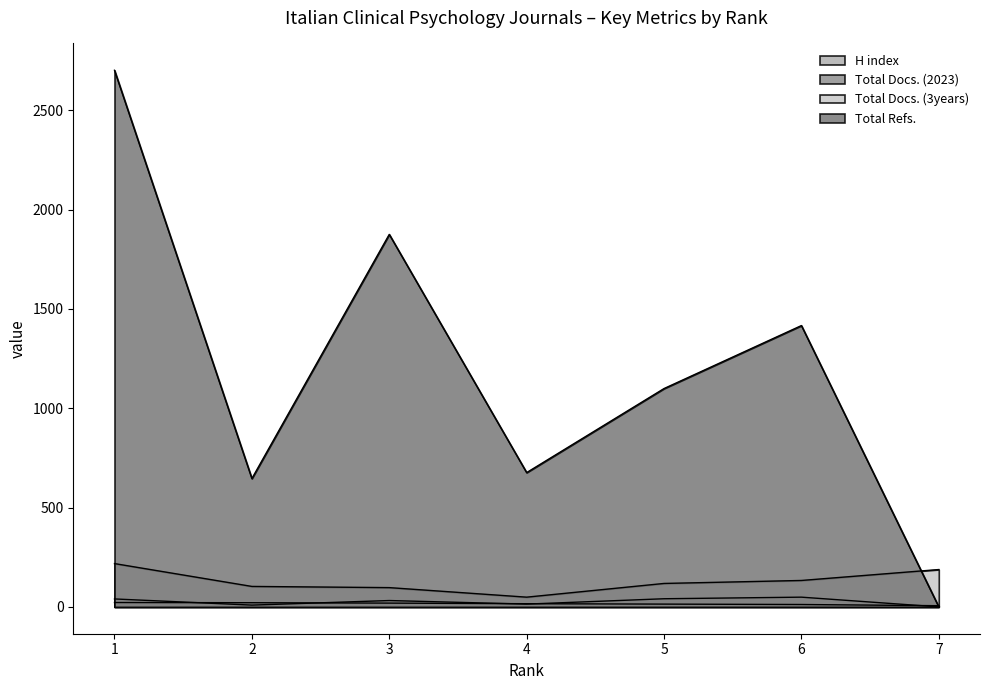

What are all the series names shown in the legend?

H index, Total Docs. (2023), Total Docs. (3years), Total Refs.